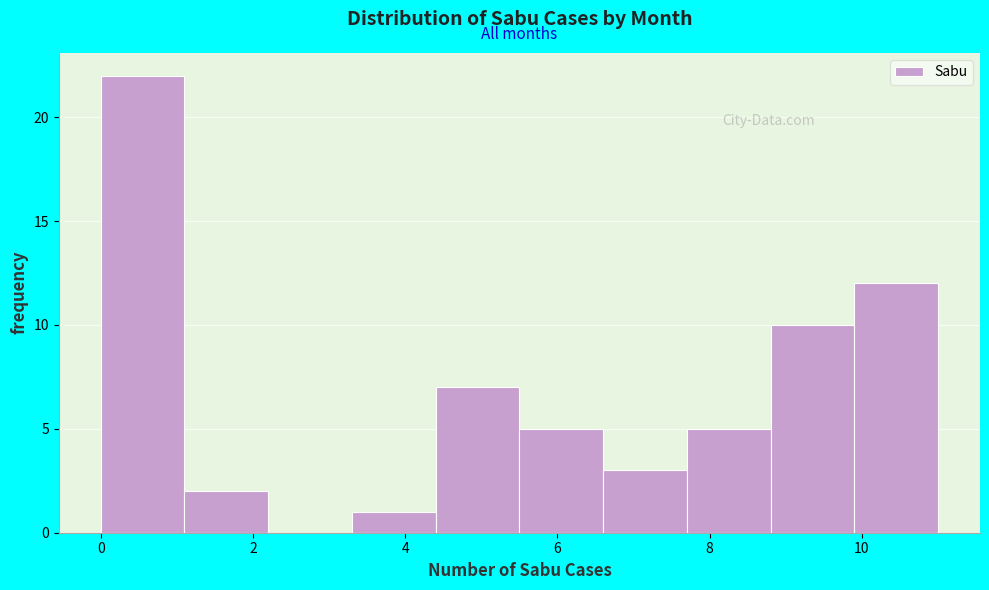

What is the height of the bar covering 7.7 to 8.8 on the x-axis? Neither the bar edges nor the heights are printed on the chart, so give them approximately, as read against the axes.

5